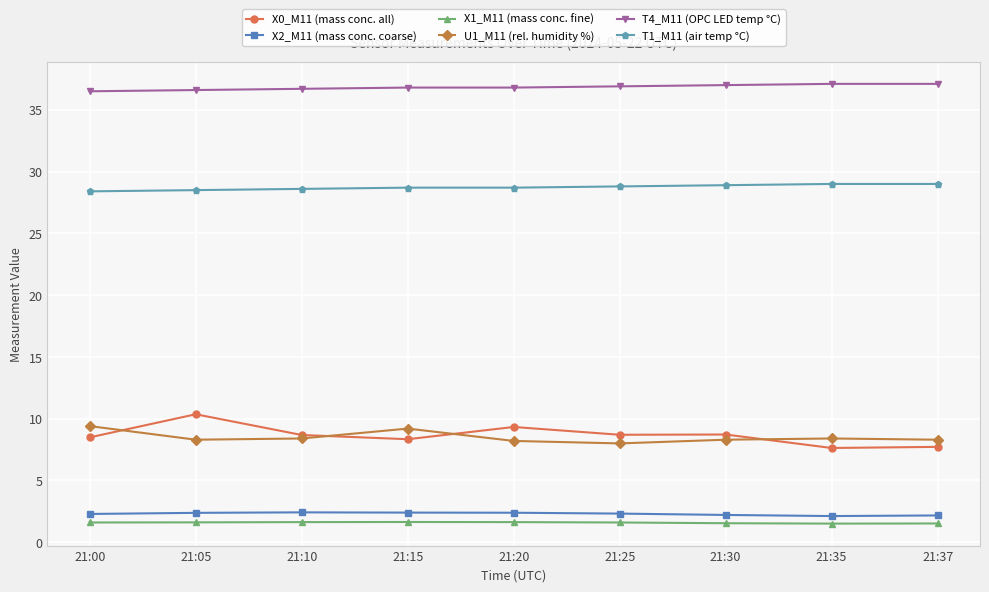

Does the chart display data point markers on the line(s)?

Yes